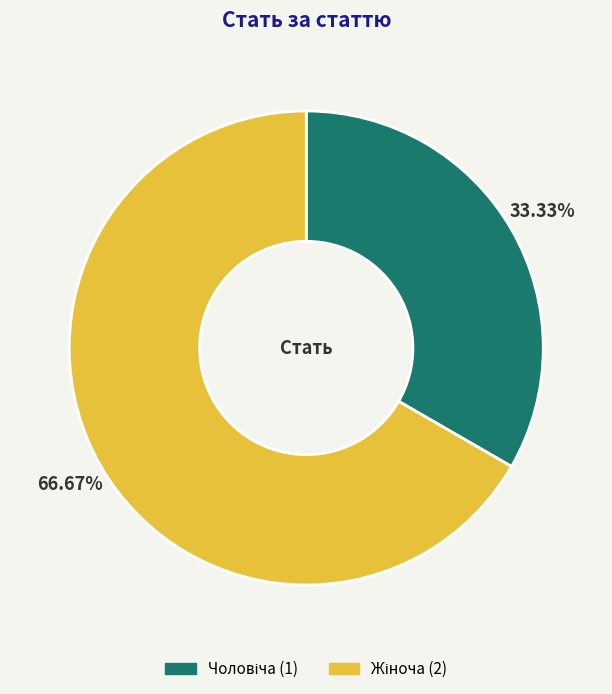

Is there any slice that represents more than half of the pie?

Yes